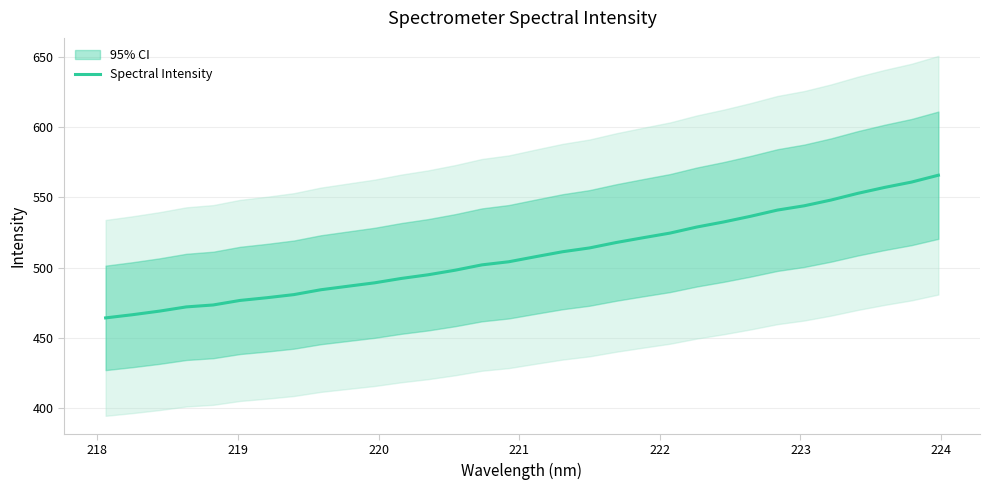

How many lines are shown in the chart?

1